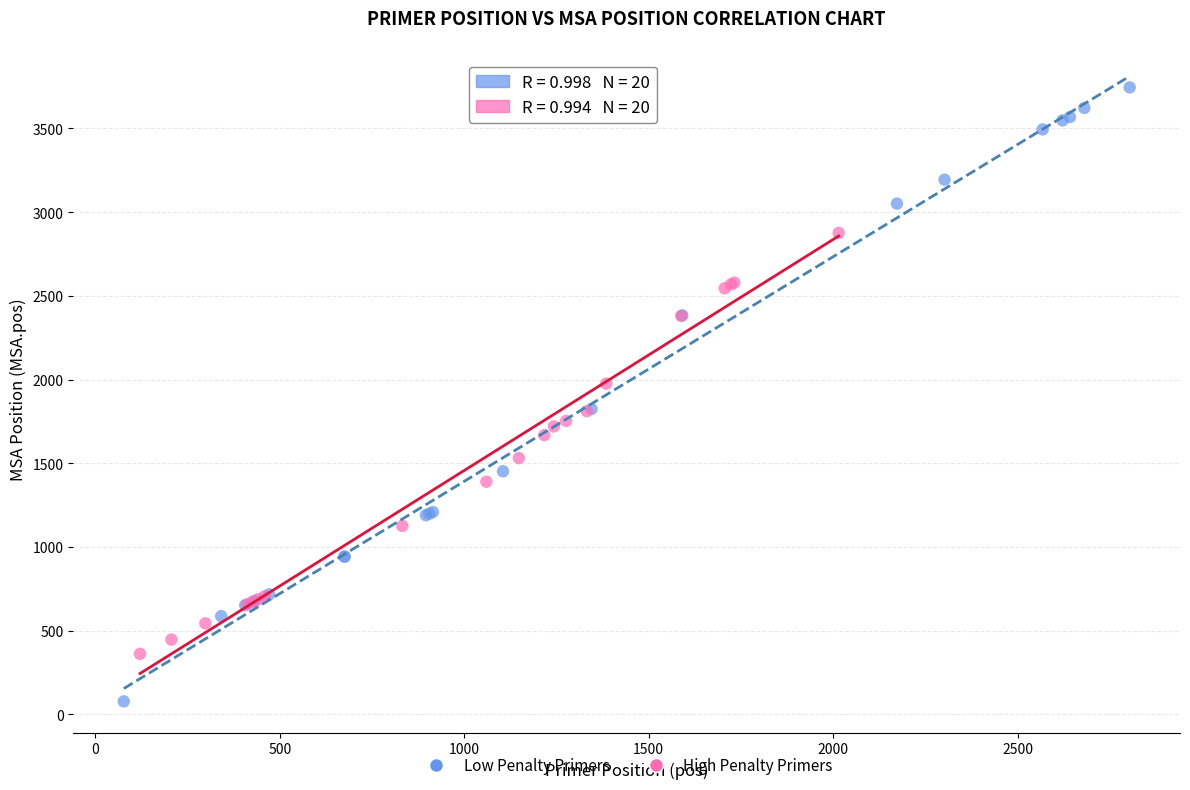

Which series reaches the minimum Y coordinate?

Low Penalty Primers